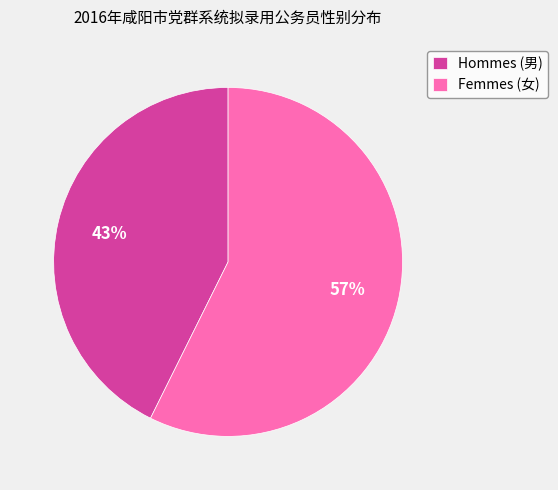

Which category has the smallest portion of the pie?

Hommes (男)